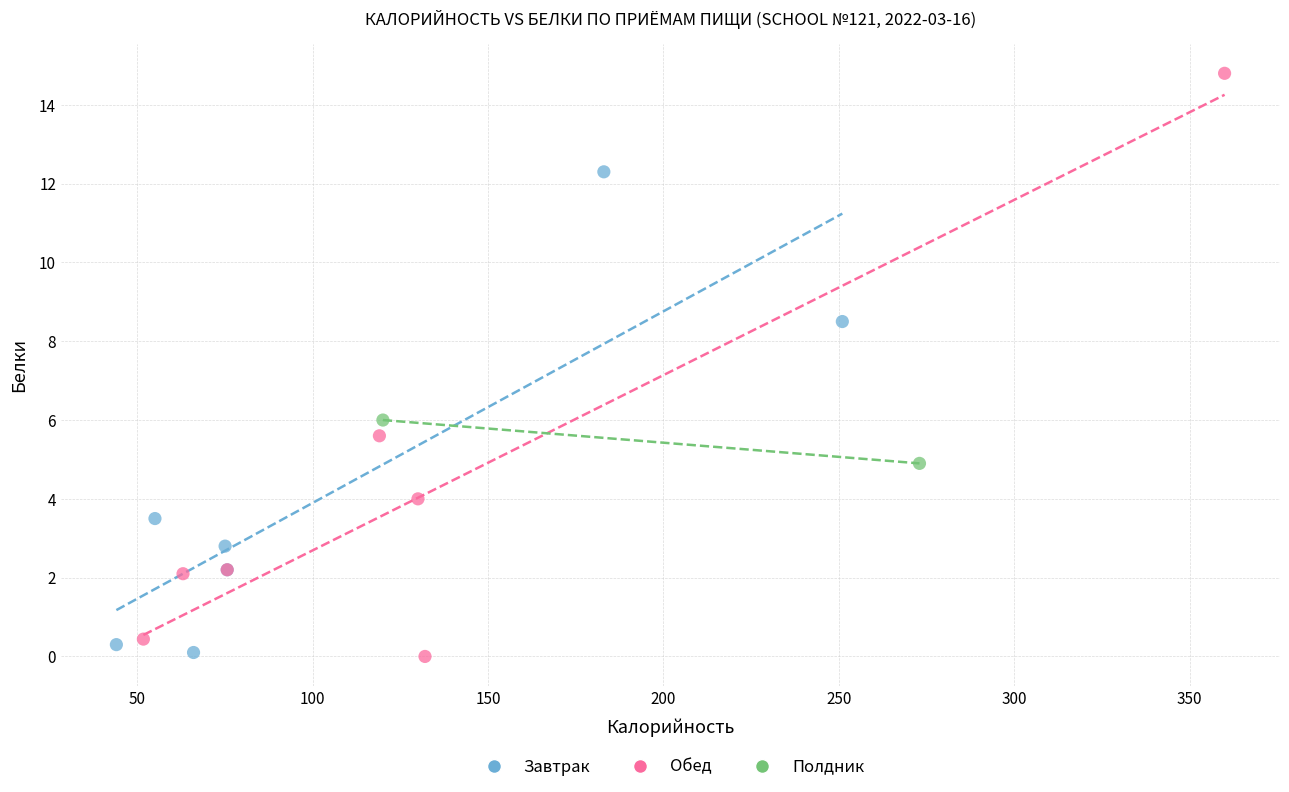

What are all the series names shown in the legend?

Завтрак, Обед, Полдник